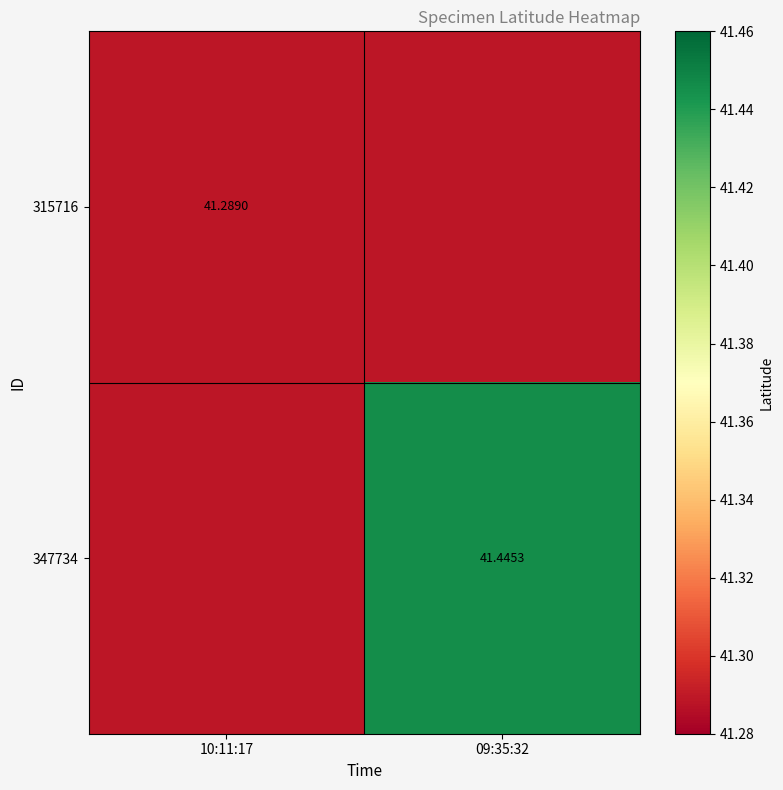

What is the smallest value displayed?

41.3